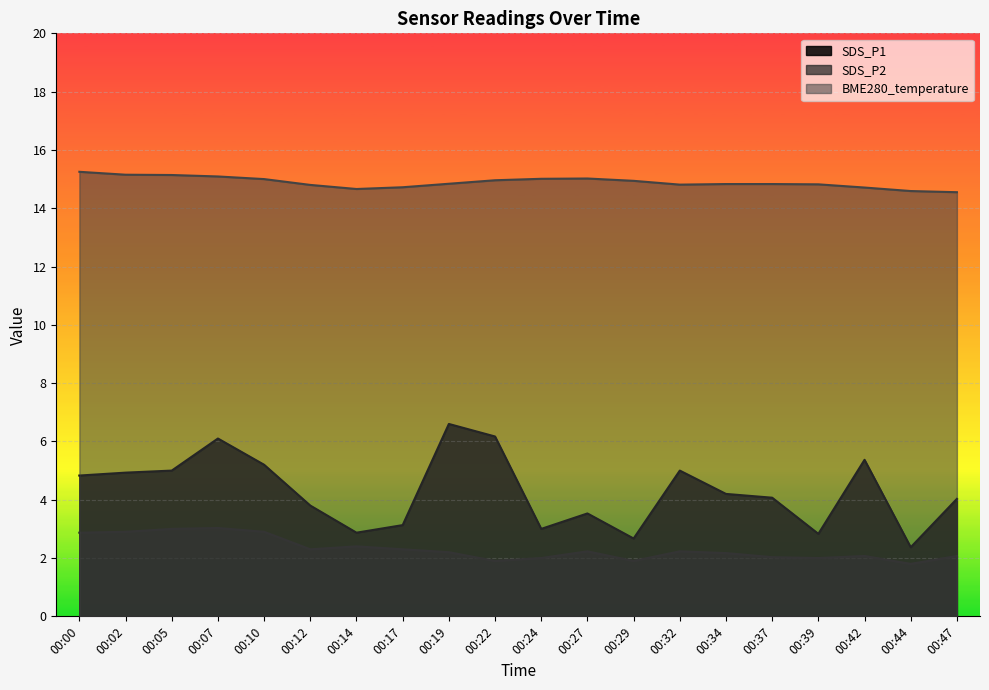

True or false: SDS_P1 and SDS_P2 cross at least once.

False